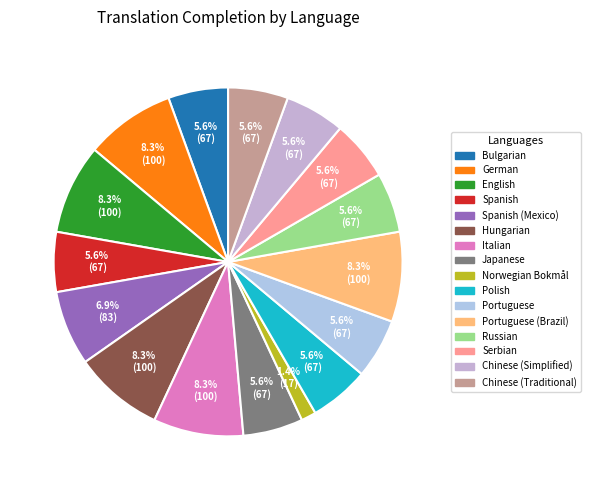

Is Spanish the majority of the pie?

No